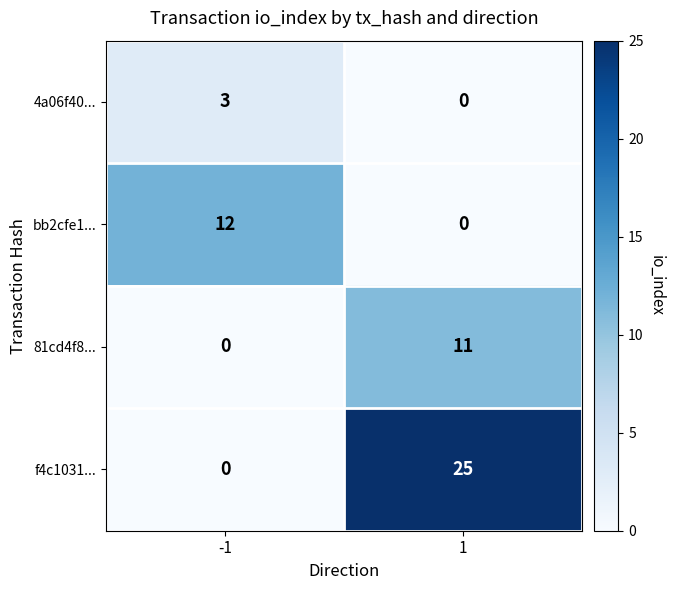

List the labels in order of bb2cfe1... value, smallest first.

1, -1